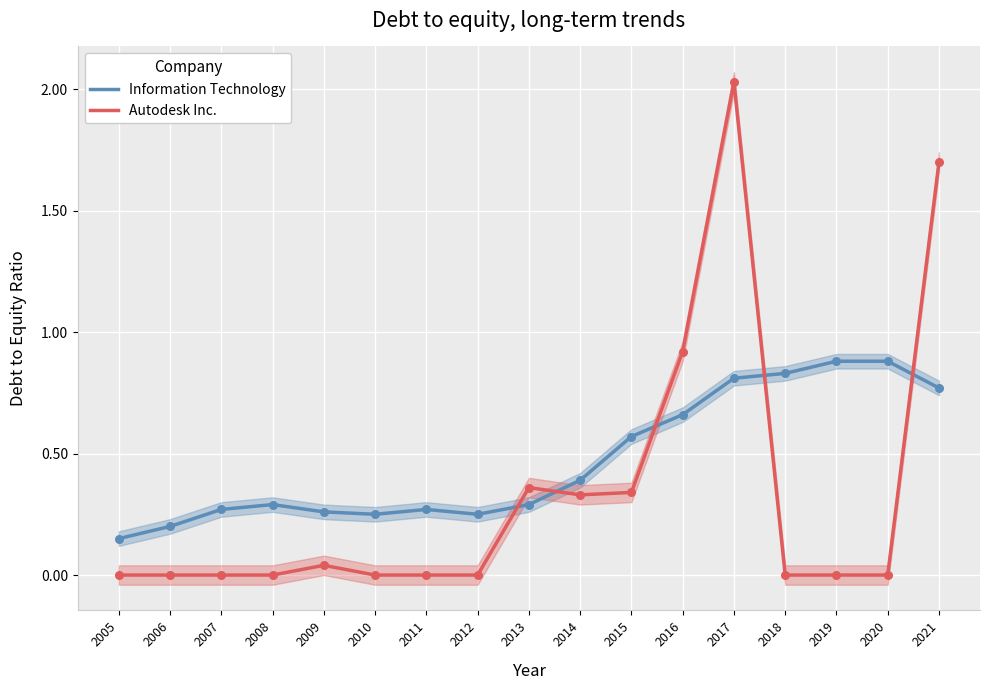

Is the value of Autodesk Inc. at 2019 greater than the value of Information Technology at 2017?

No